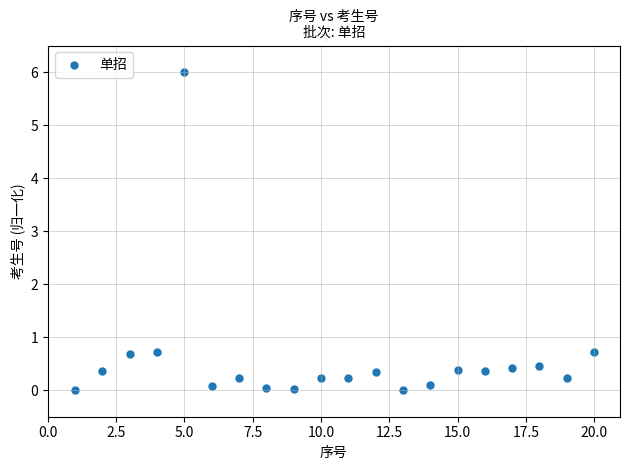

What is the range of Y values (max minus min)?

6.0